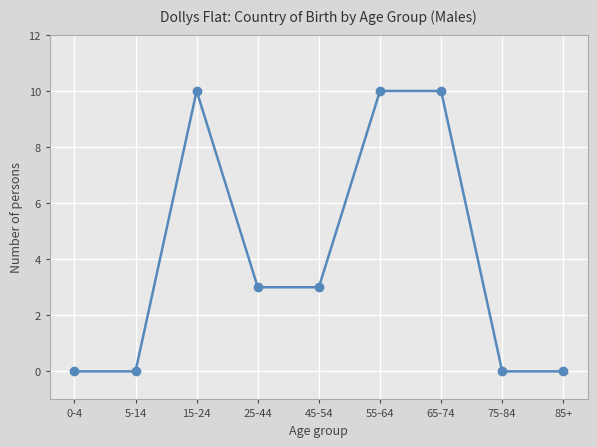

How many series are shown in this chart?

1